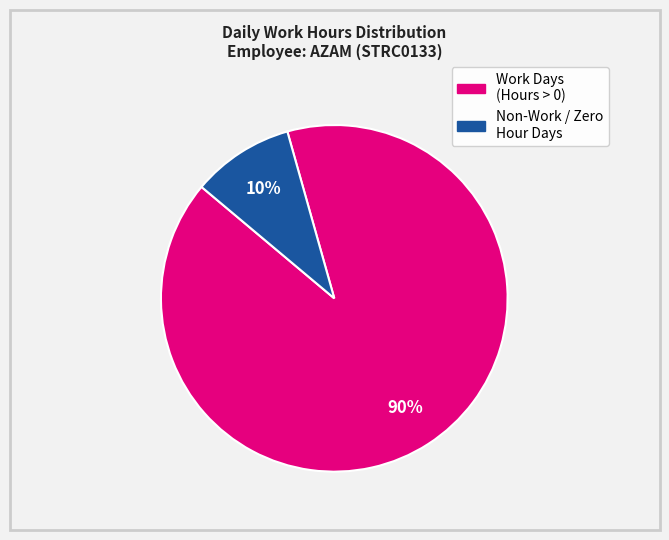

Is there a majority slice in this chart?

Yes